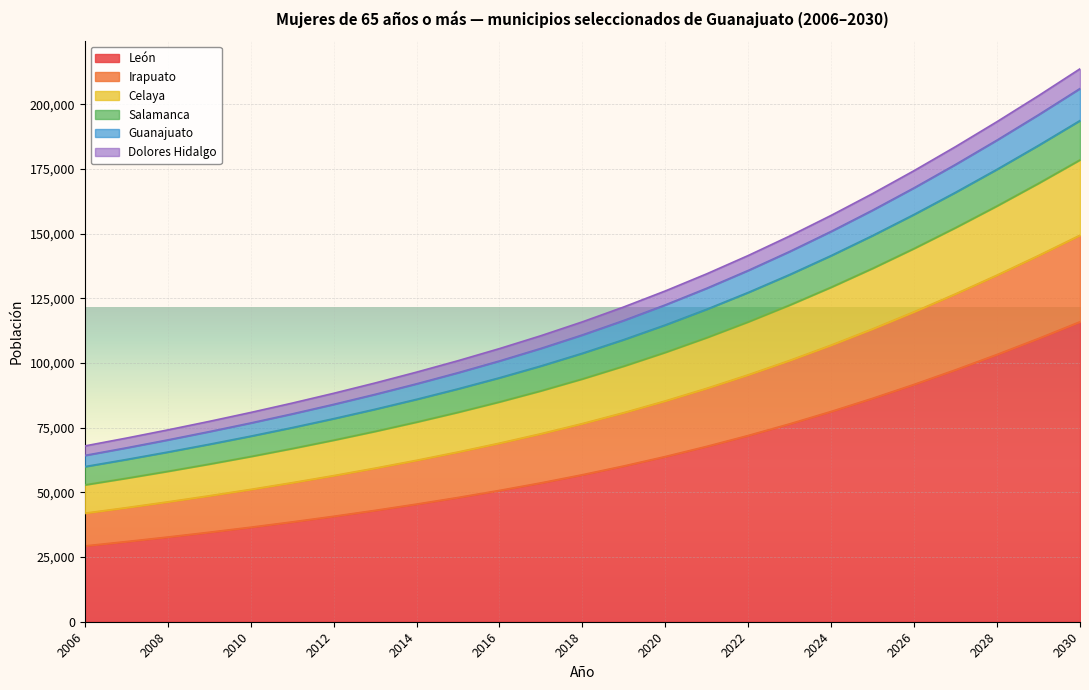

What is the minimum value for León?

29307